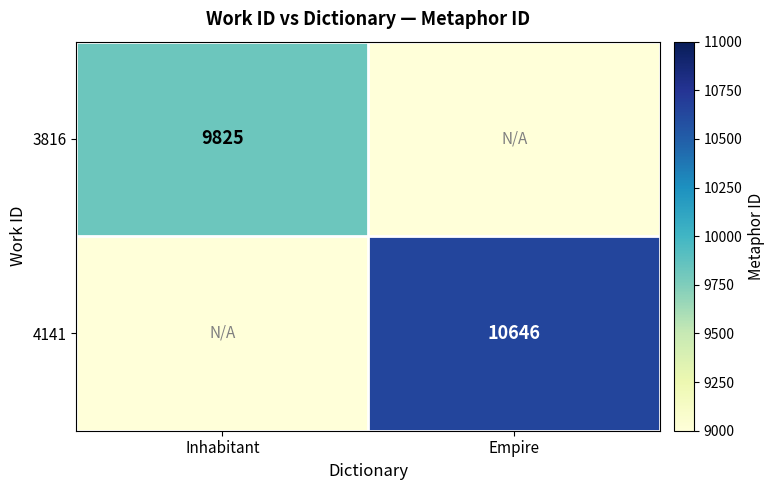

Is it true that 3816 equals 9825 at Inhabitant?

True